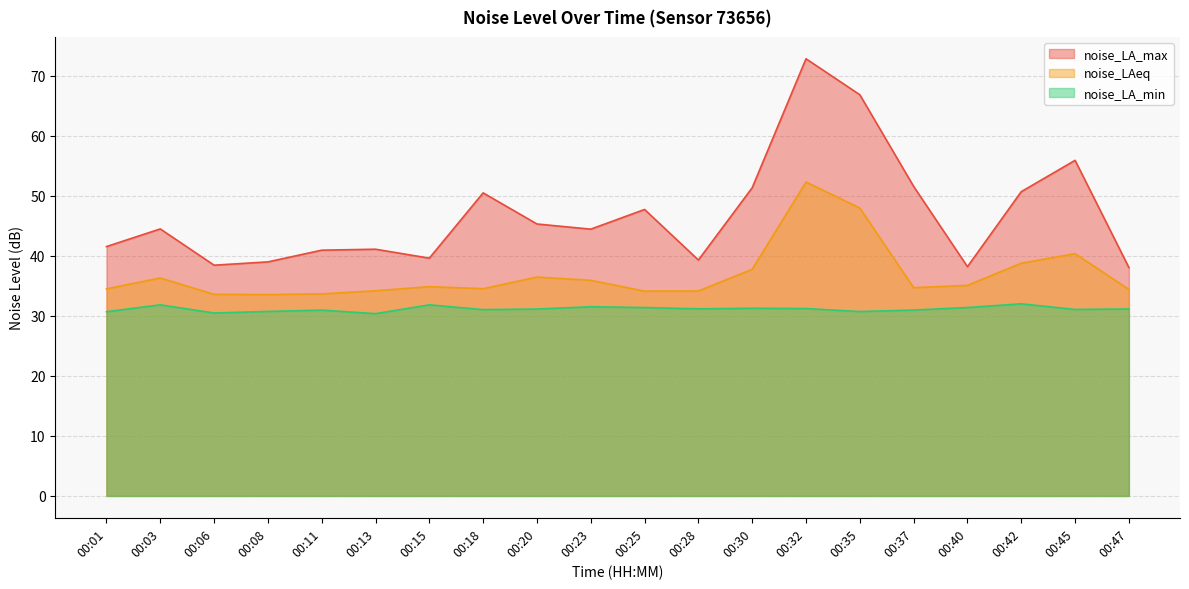

Where is noise_LA_max nearest to the value 55?

00:45